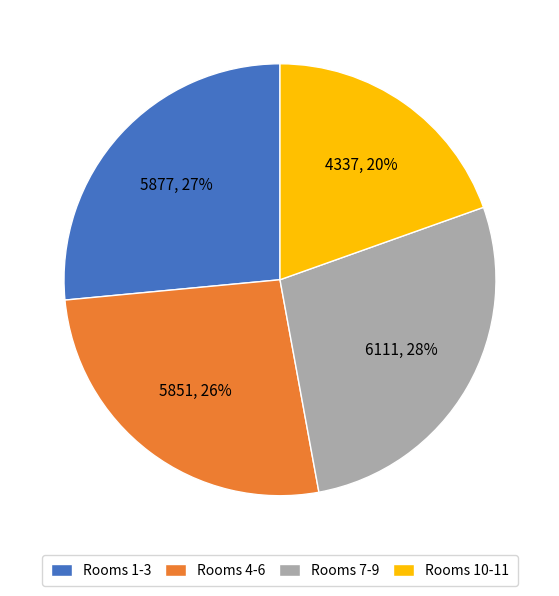

Which has a higher value, Rooms 10-11 or Rooms 1-3?

Rooms 1-3